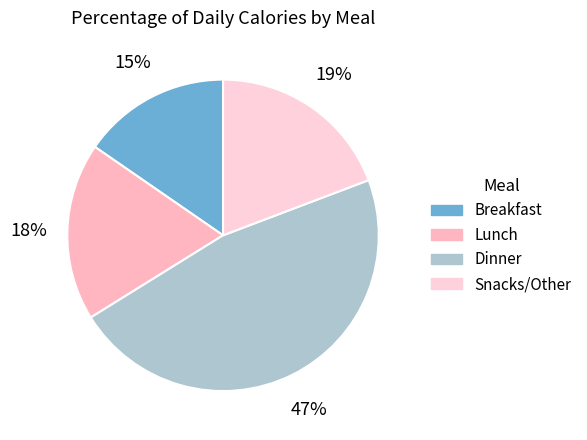

The Snacks/Other slice represents 19% of the pie. True or false?

True